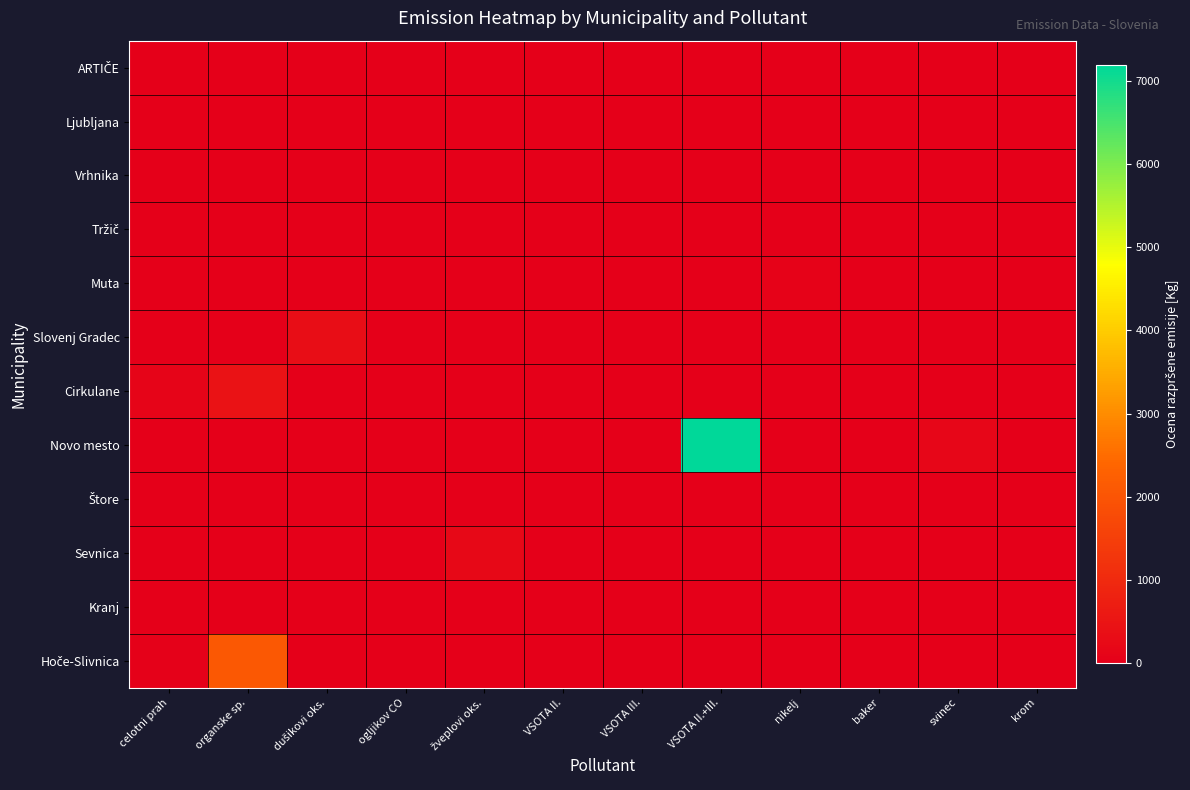

At how many categories does at least one series exceed 6061?

1